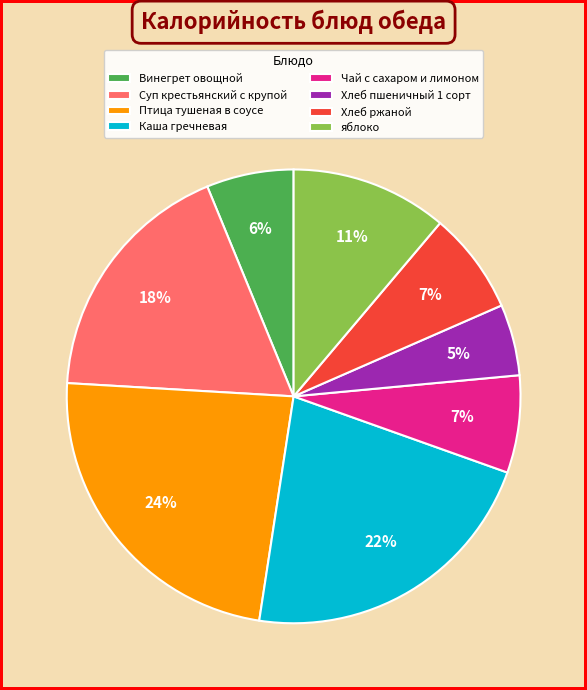

Do Чай с сахаром и лимоном and Винегрет овощной together represent more than half of the pie?

No